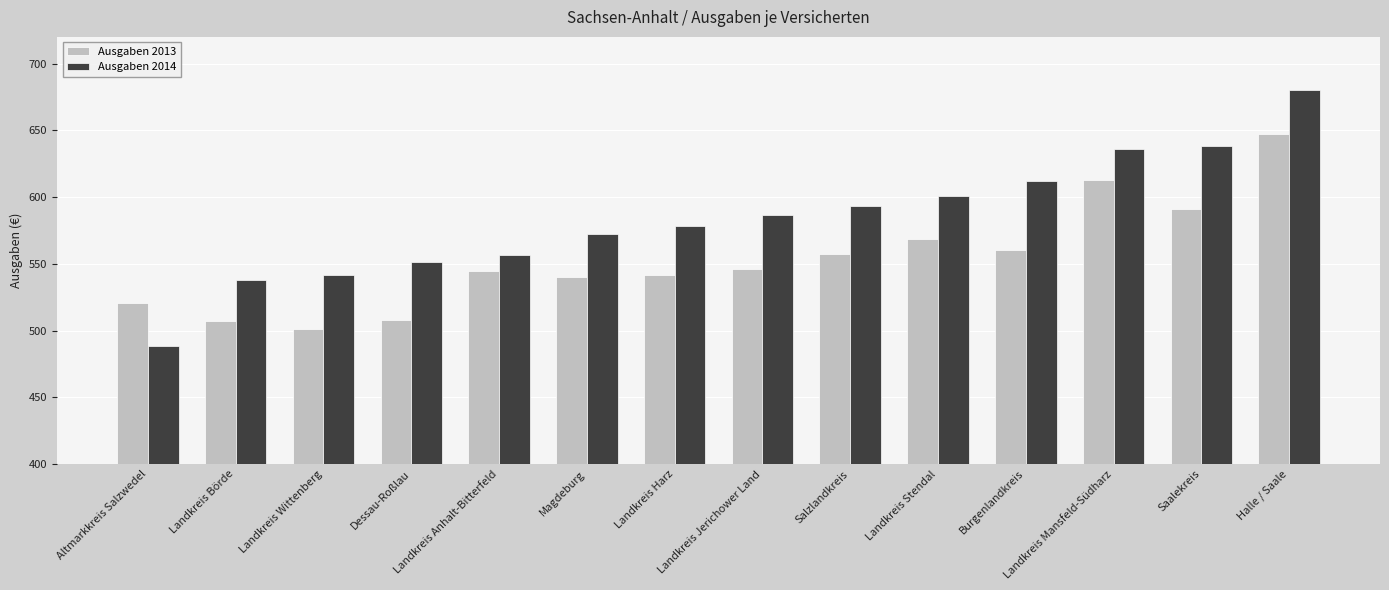

The value of Ausgaben 2013 at Landkreis Jerichower Land is 836.5. True or false?

False